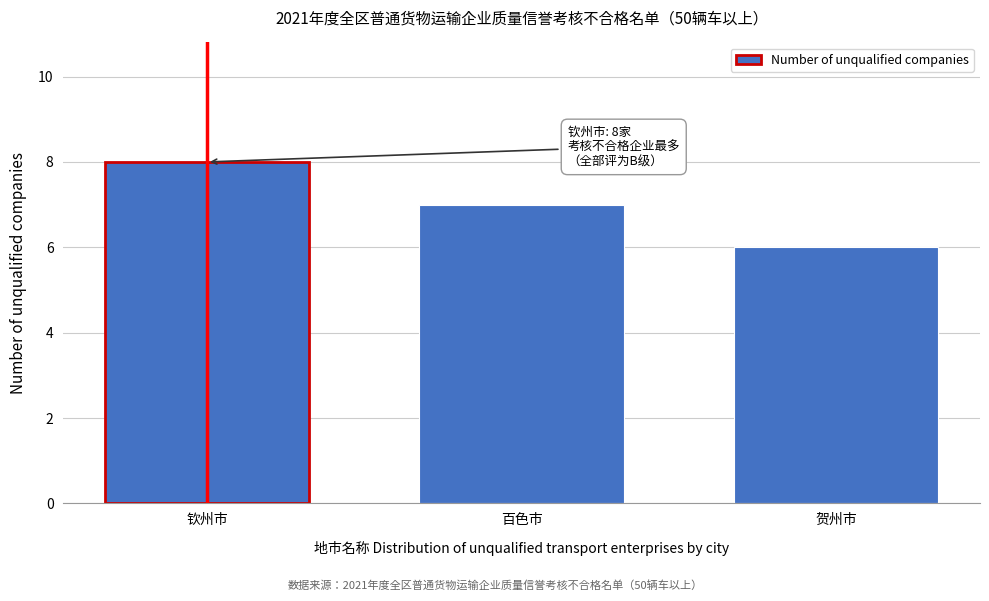

Reading left to right, extract all data points from this chart.

钦州市=8	百色市=7	贺州市=6